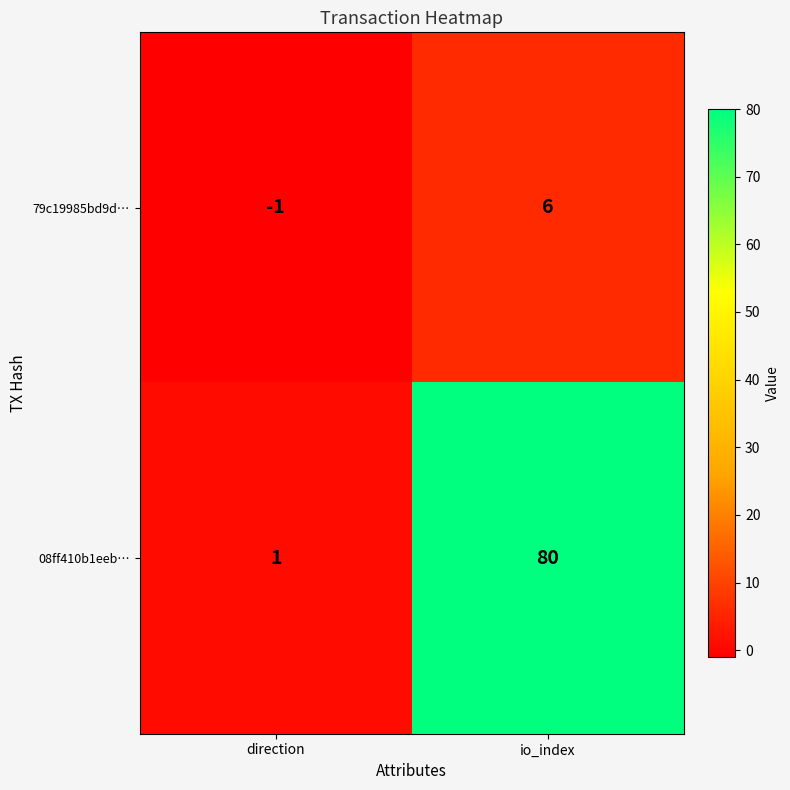

List the series in order of their overall mean, highest first.

08ff410b1eeb…, 79c19985bd9d…